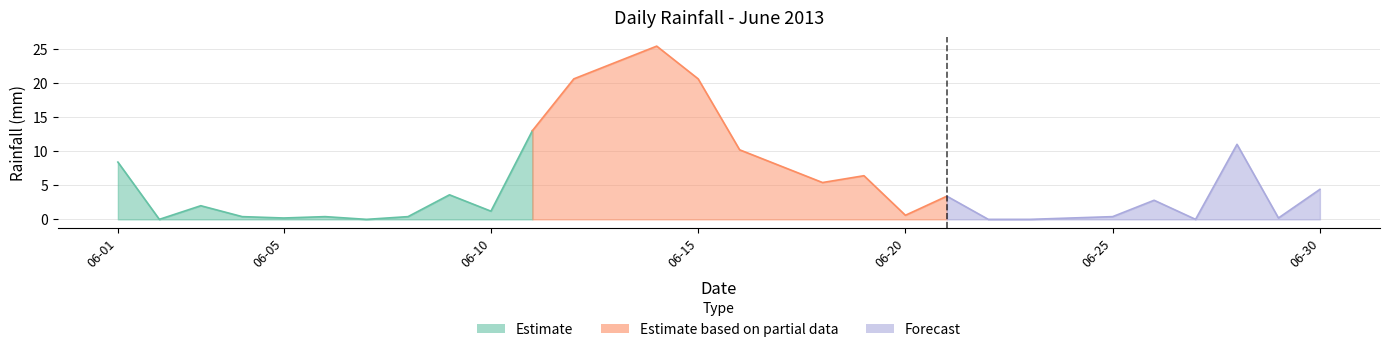

At which category does the chart reach its minimum across all series?

2013-06-02